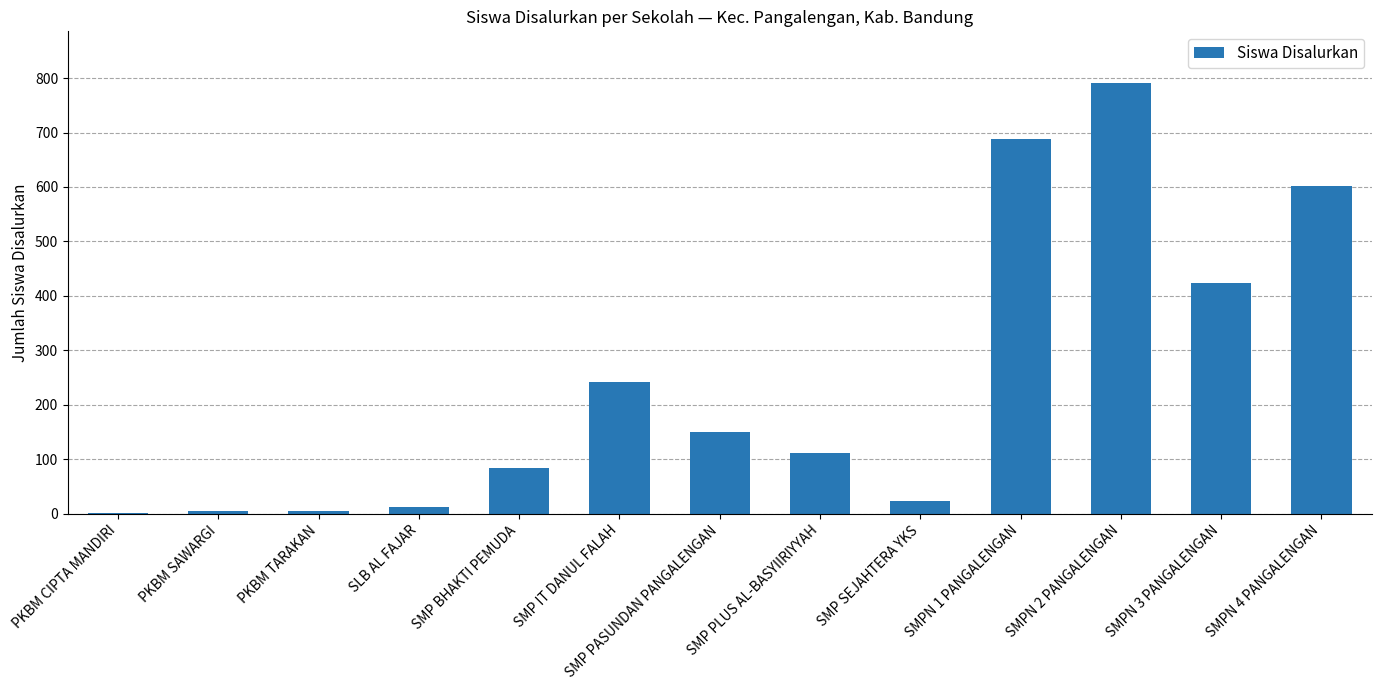

What is the average value?

241